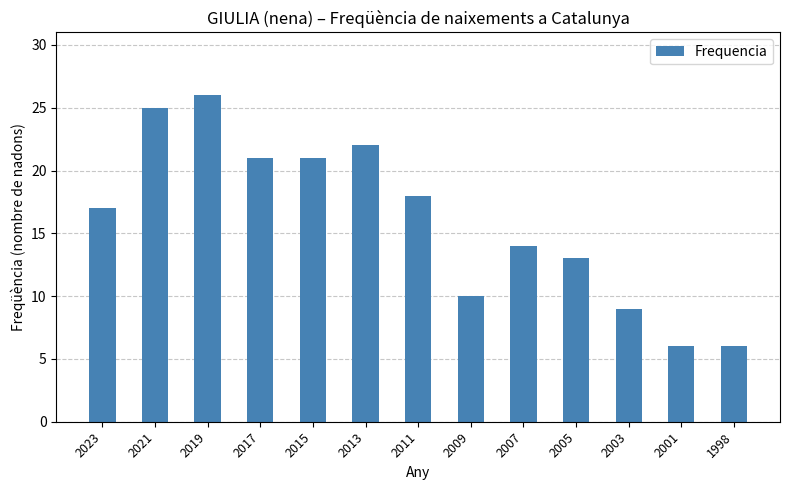

At which label is the value closest to 16?

2023